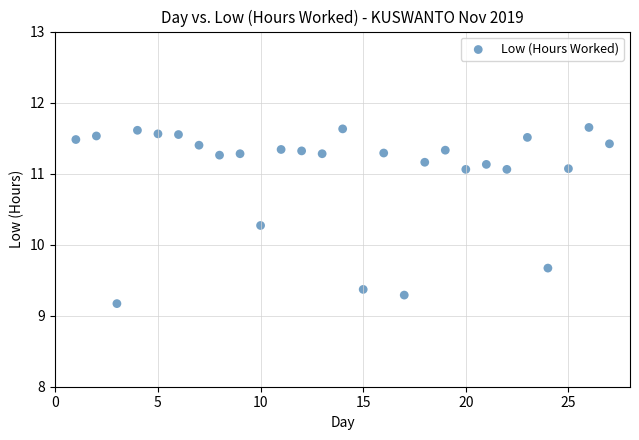

What is the range of X values (max minus min)?

26.0